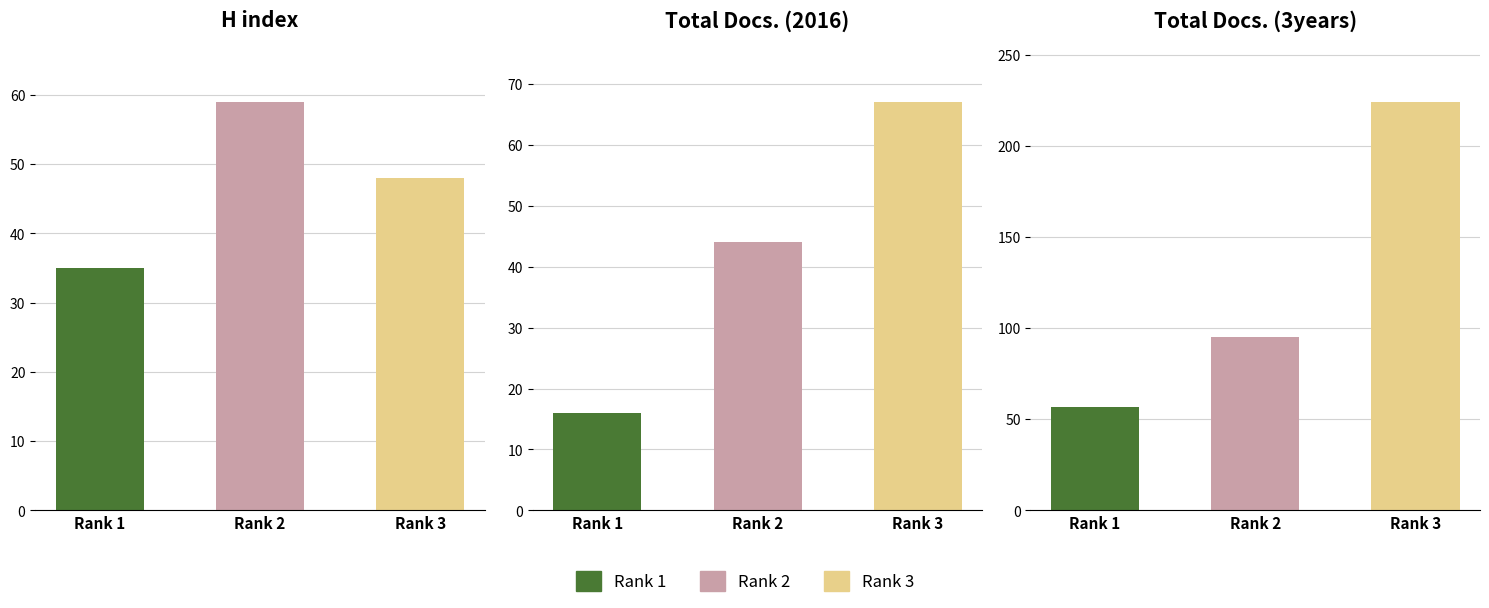

Reading left to right, extract all data points from this chart.

H index: 35	59	48
Total Docs. (2016): 16	44	67
Total Docs. (3years): 57	95	224